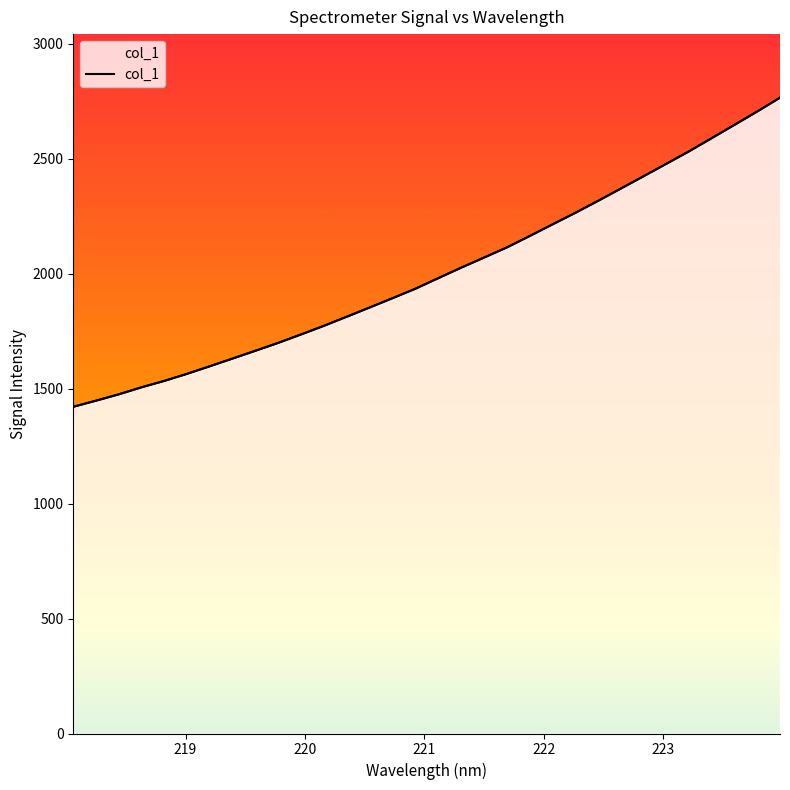

Does the chart have visible grid lines?

No